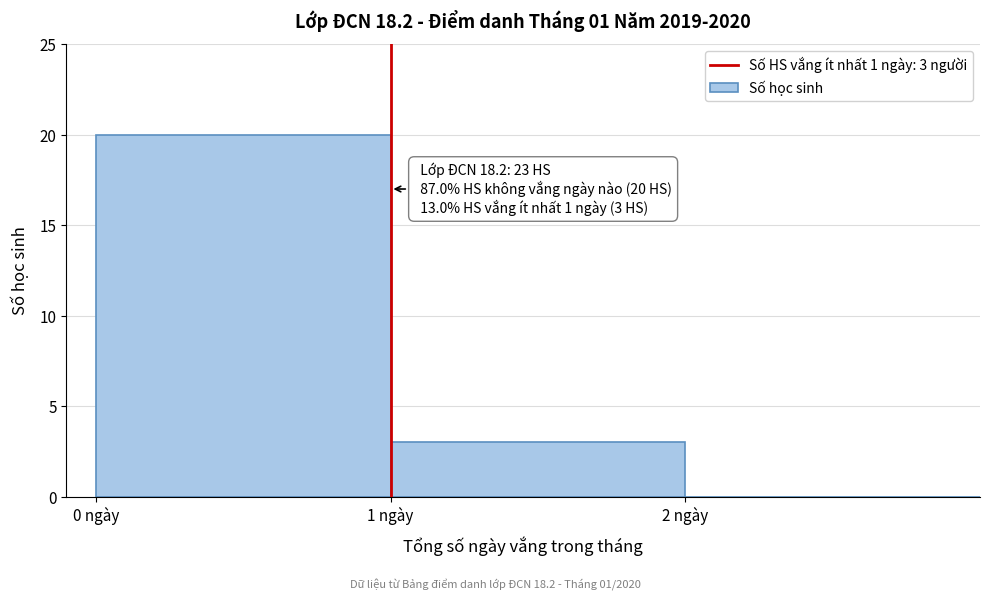

Over which range of the x-axis is the bar tallest?

0 to 1